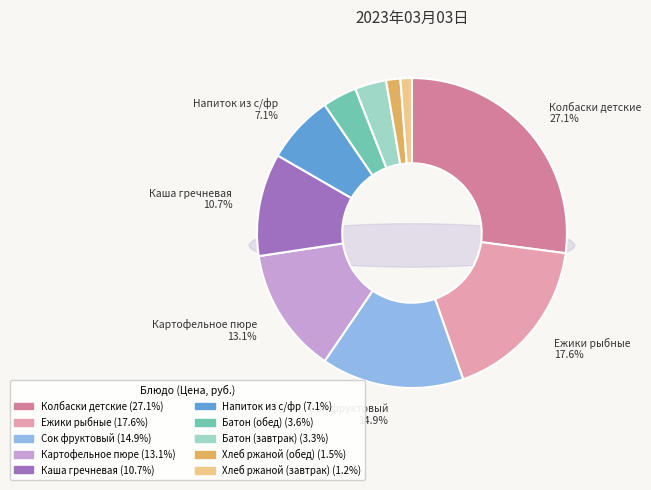

How many slices are in this pie chart?

10